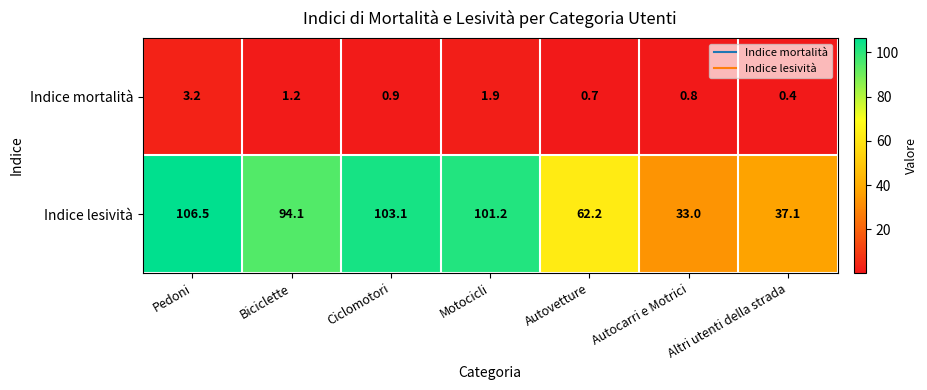

Which category has the lowest value in the Indice mortalità series?

Altri utenti della strada